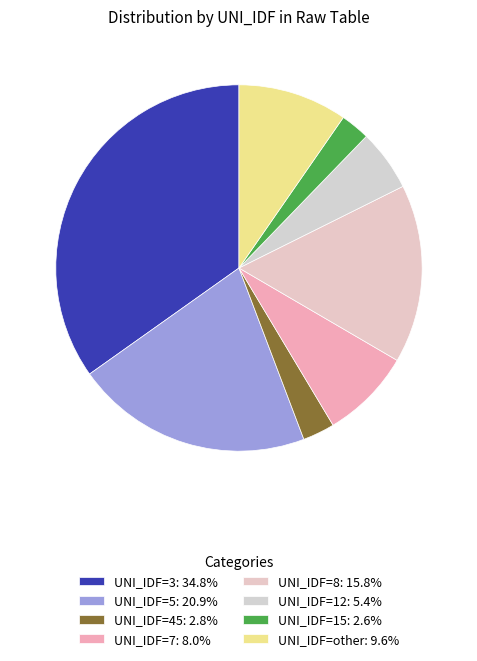

Count the number of slices in the pie.

8